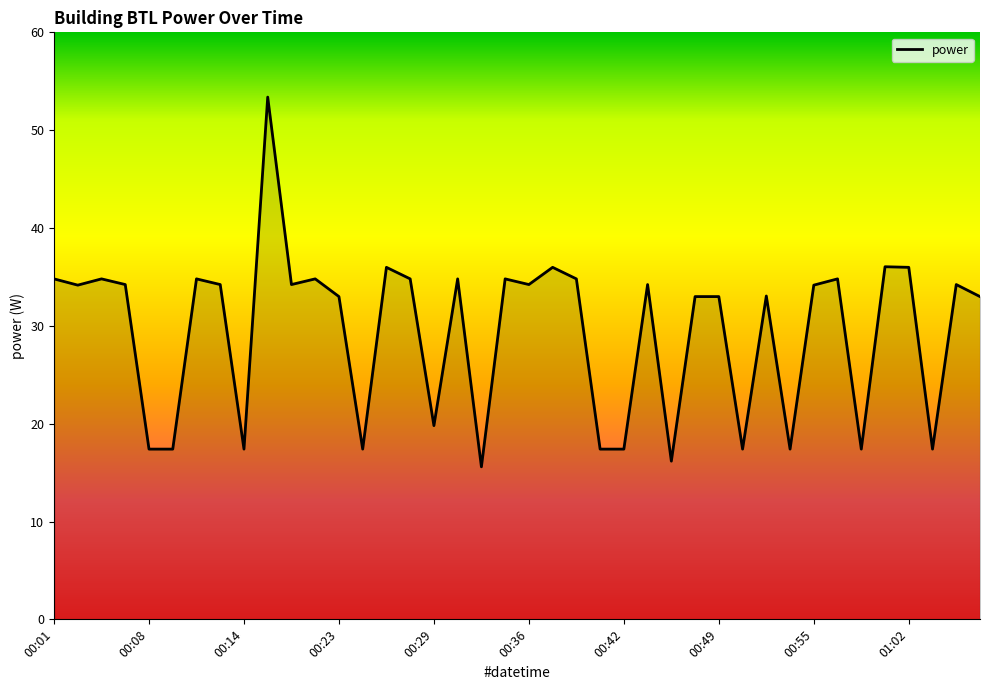

What is the maximum value shown in the chart?

53.4